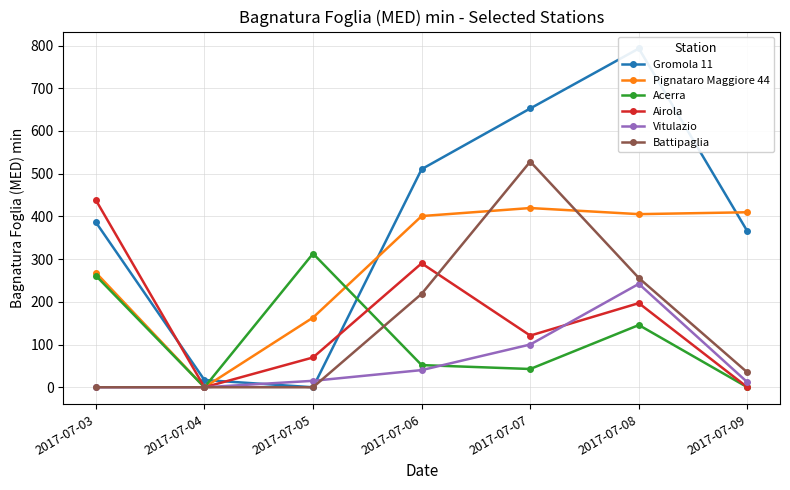

How many lines are shown in the chart?

6